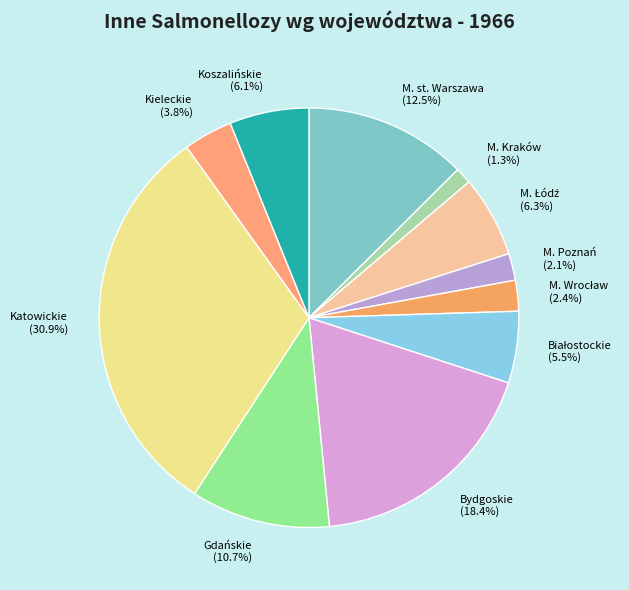

Combined, do M. Poznań and Gdańskie account for over 50%?

No